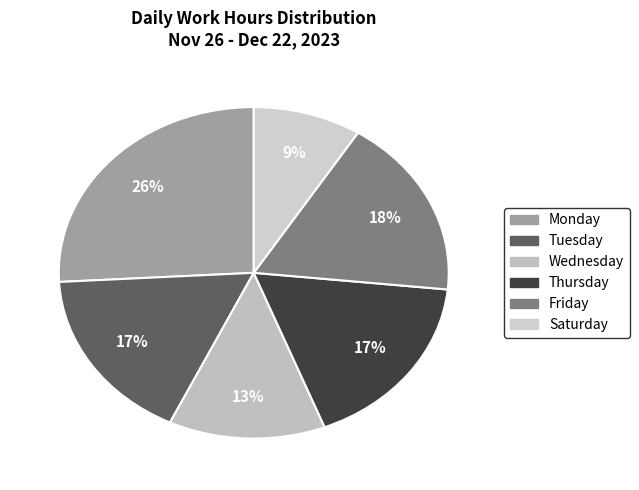

Count the number of slices in the pie.

6